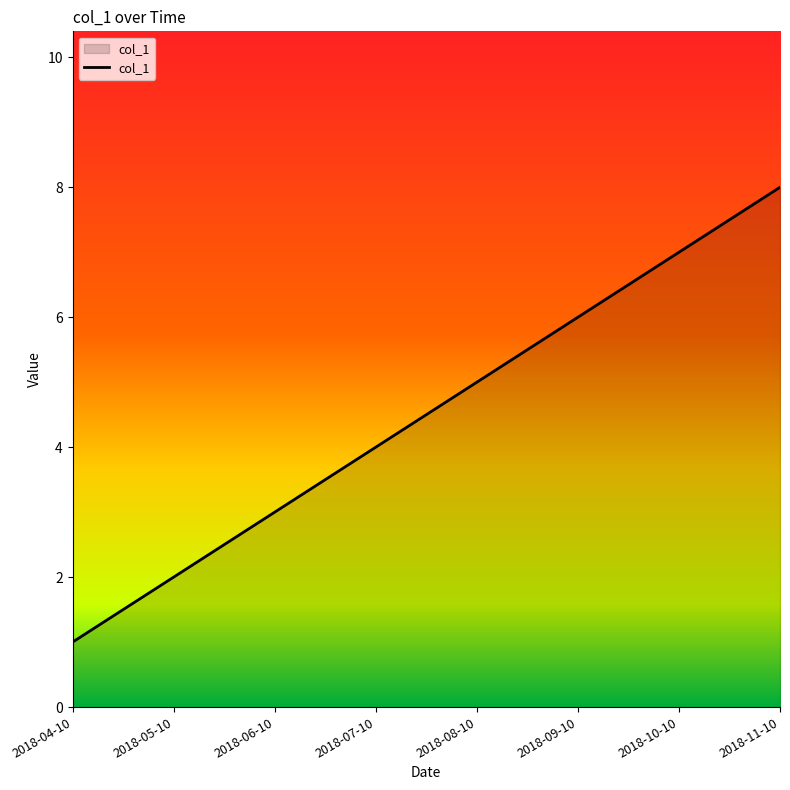

What is the approximate value at 2018-06-10?

3